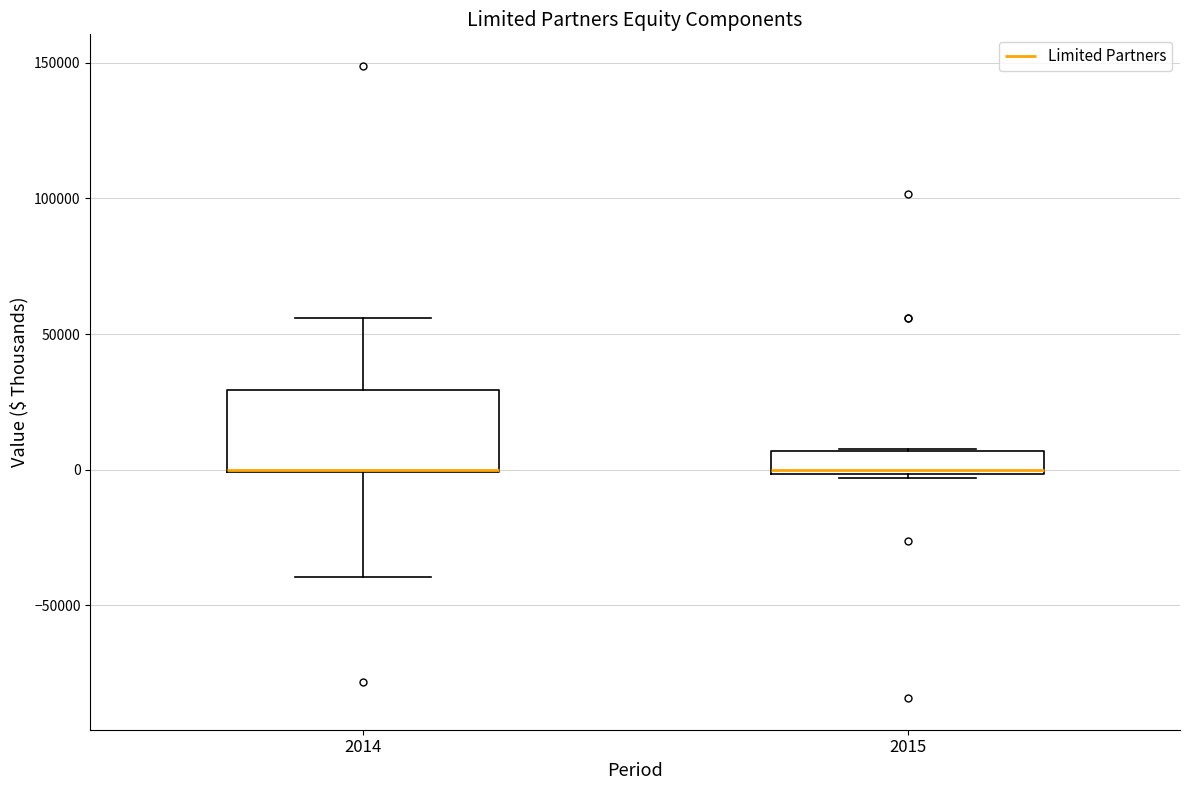

Reading left to right, read every box against the y-axis: the position of its median line, the range the box covers, and the ends of its whiskers. The values are not printed on the chart, so give them approximately, as read against the axis.

2014: median 0 (drawn on the box's lower edge), box 0 to 30000, whiskers -40000 to 55000
2015: median 0 (just above the box's lower edge), box 0 to 5000, whiskers -5000 to 5000